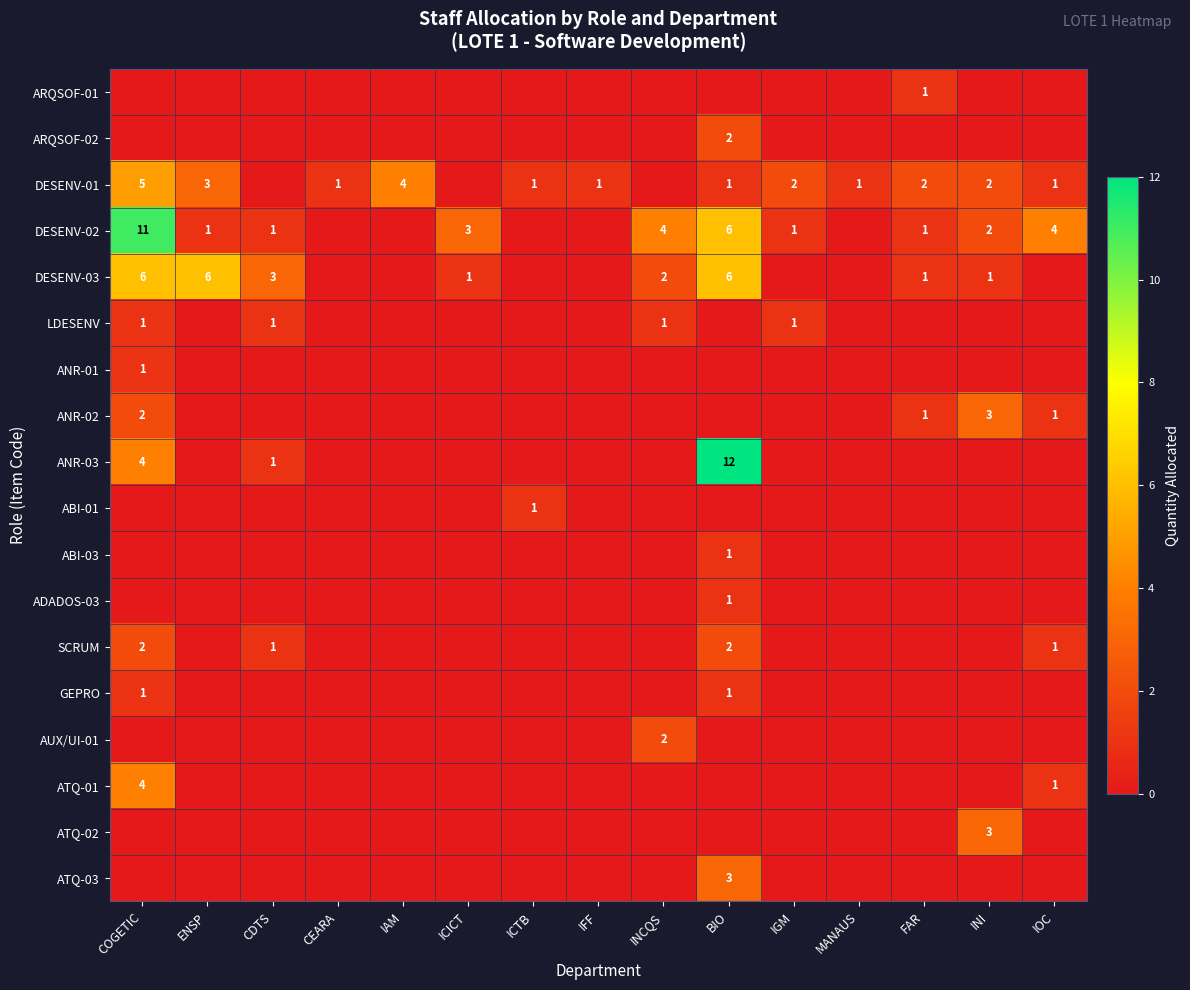

The value of DESENV-01 at IGM is 2. True or false?

True